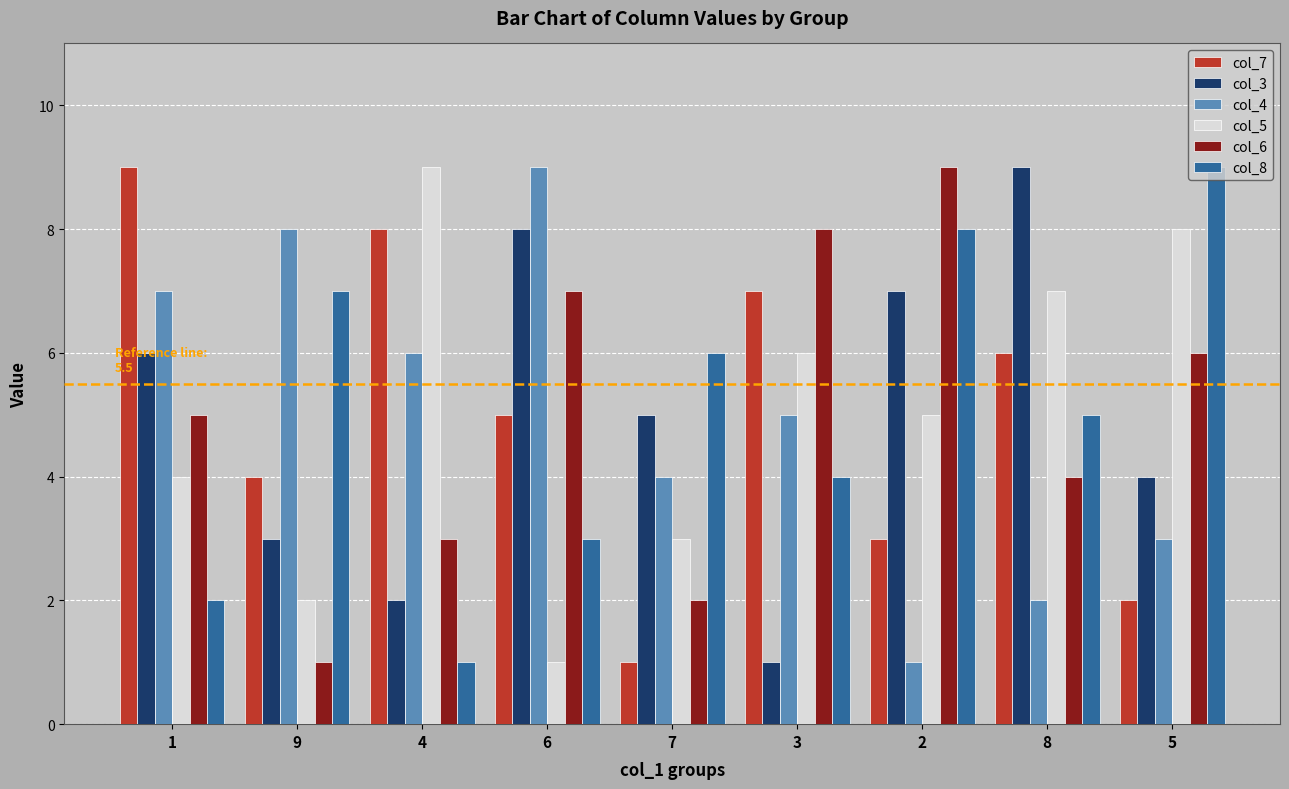

What is the difference between the maximum and minimum values in the col_7 series?

8